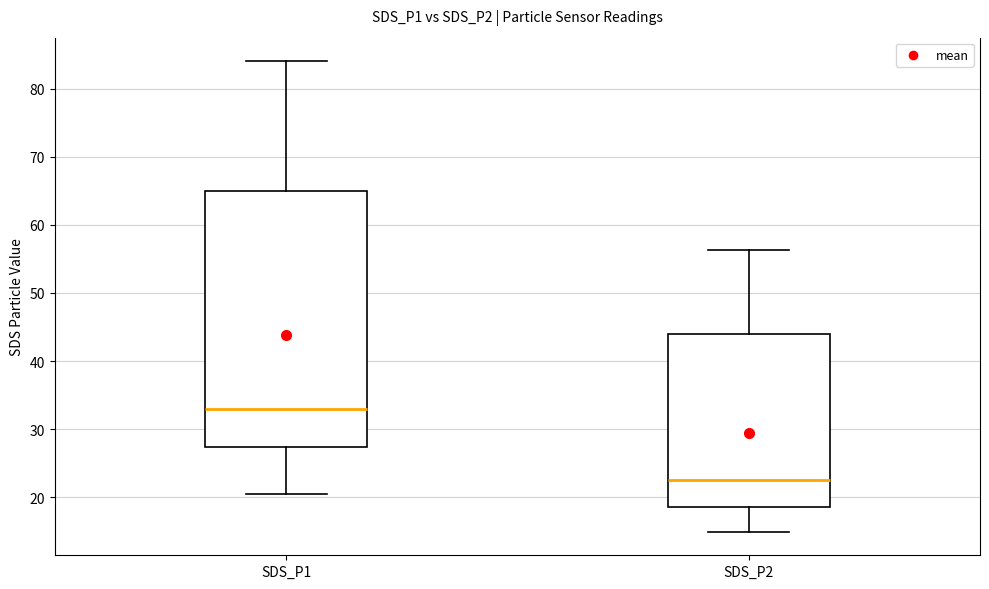

Which box is the tallest, from its lower edge to its upper edge?

SDS_P1